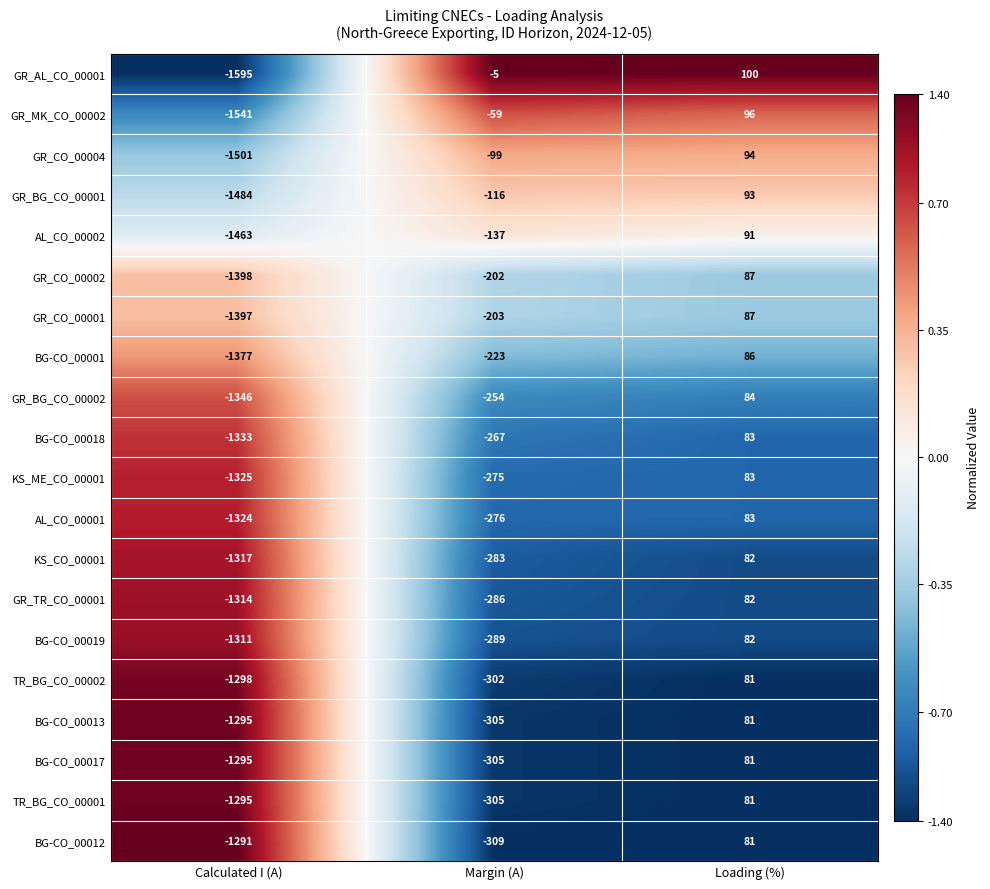

Between Calculated I (A) and Margin (A), which series saw the biggest shift?

GR_AL_CO_00001